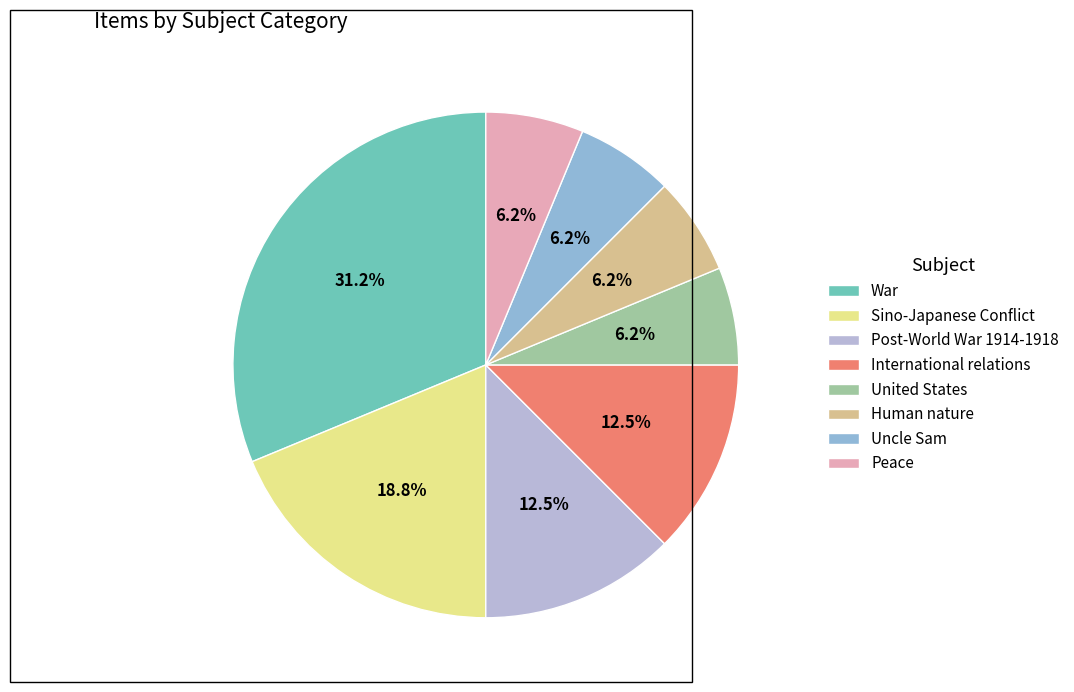

Count the number of slices in the pie.

8